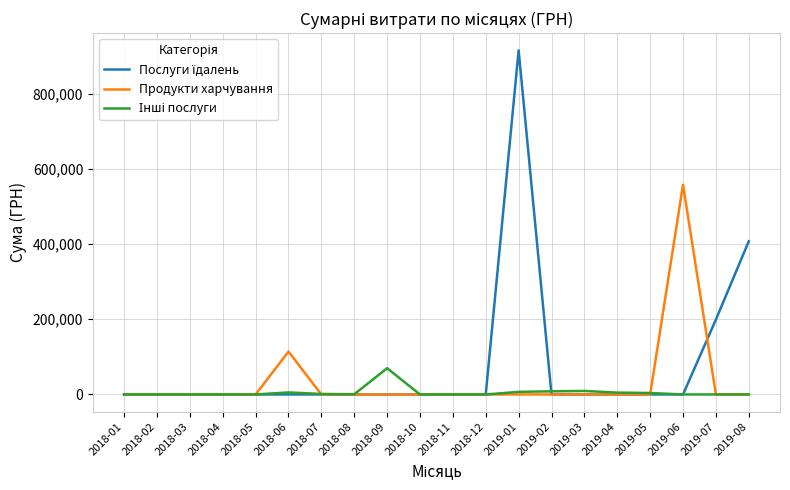

How many series are shown in this chart?

3